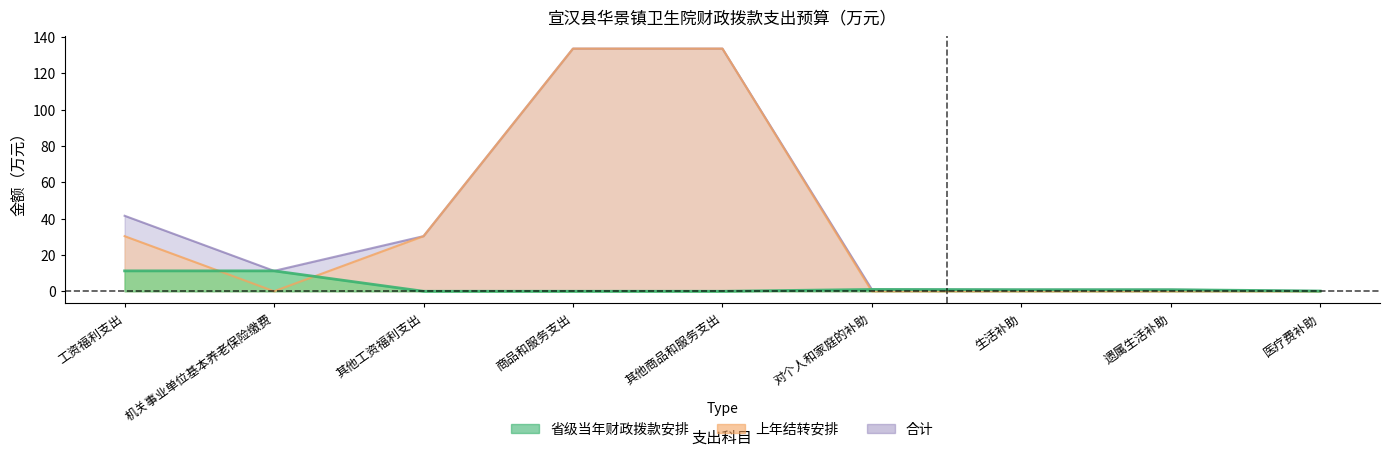

Which series has the largest total across all categories?

合计